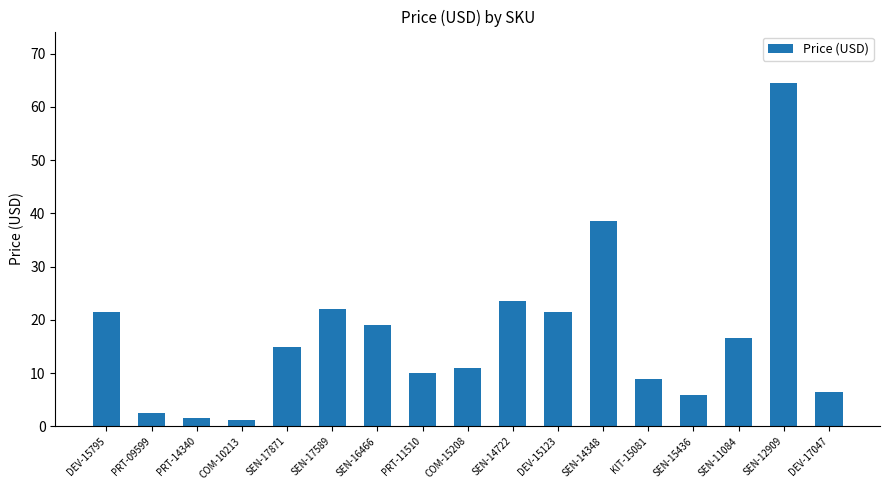

Where is the data nearest to the value 32?

SEN-14348